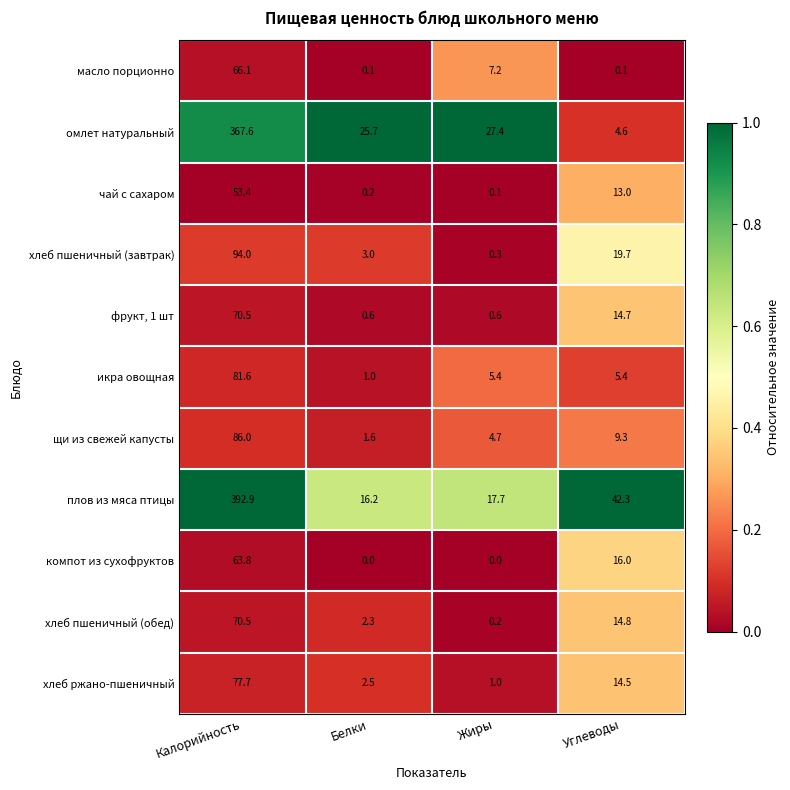

The масло порционно series shows 0.1 at Углеводы. True or false?

True